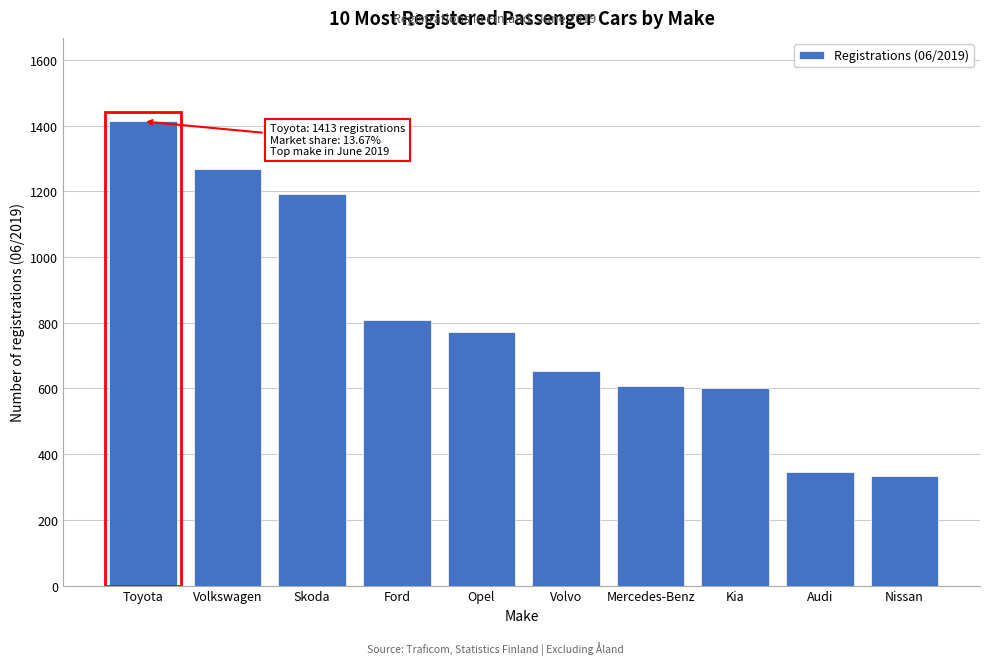

Reading left to right, what are all the values shown in this chart?

1413	1268	1191	810	773	652	609	602	347	335